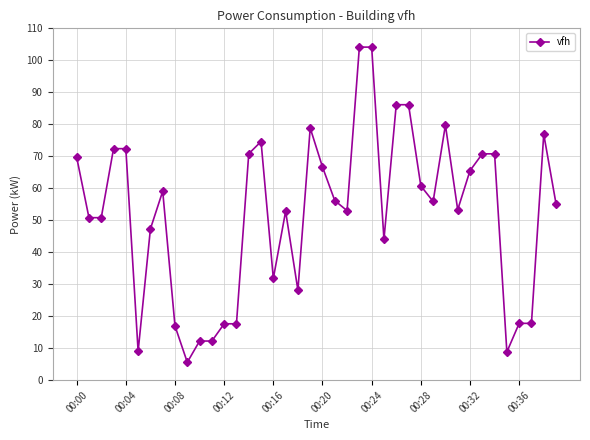

What is the value of the 36th point from the left?

8.8